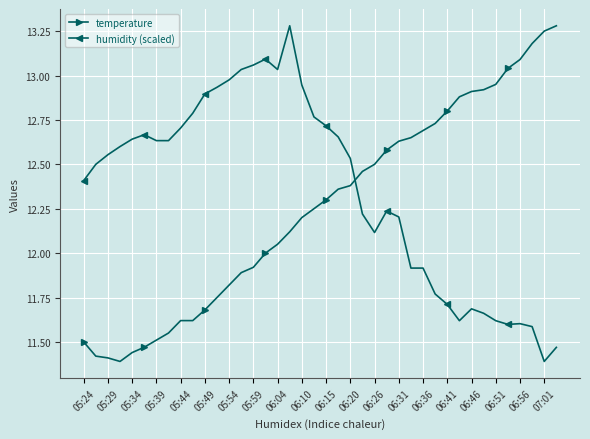

Does the chart display data point markers on the line(s)?

Yes